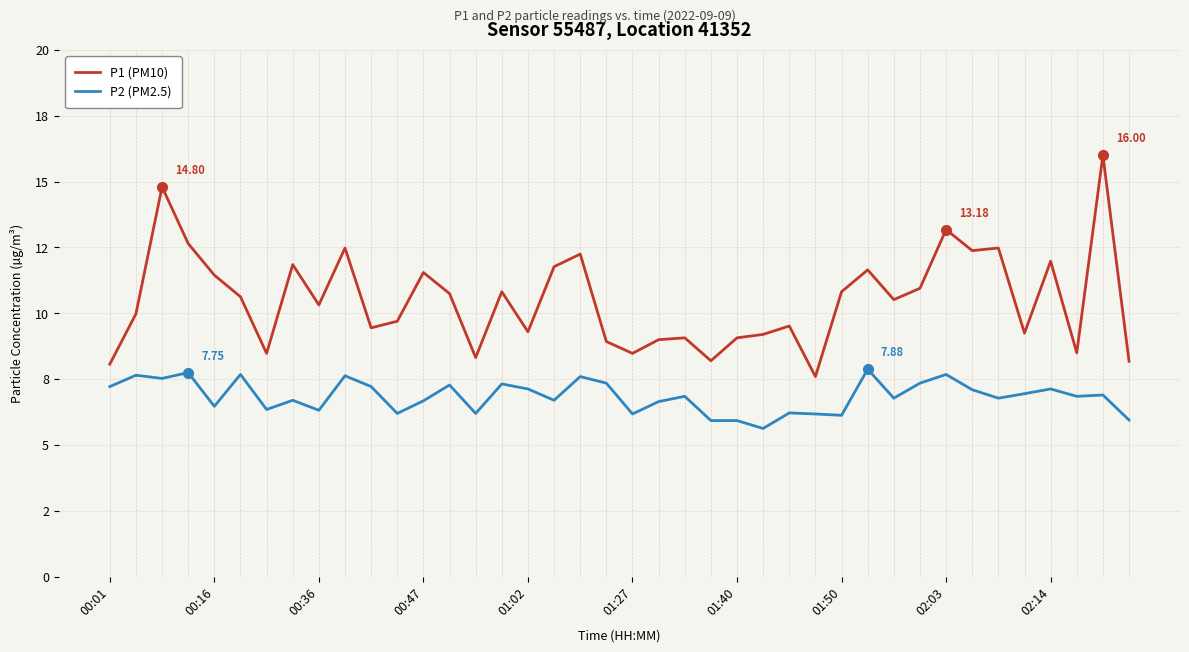

Which series has the largest total across all categories?

P1 (PM10)